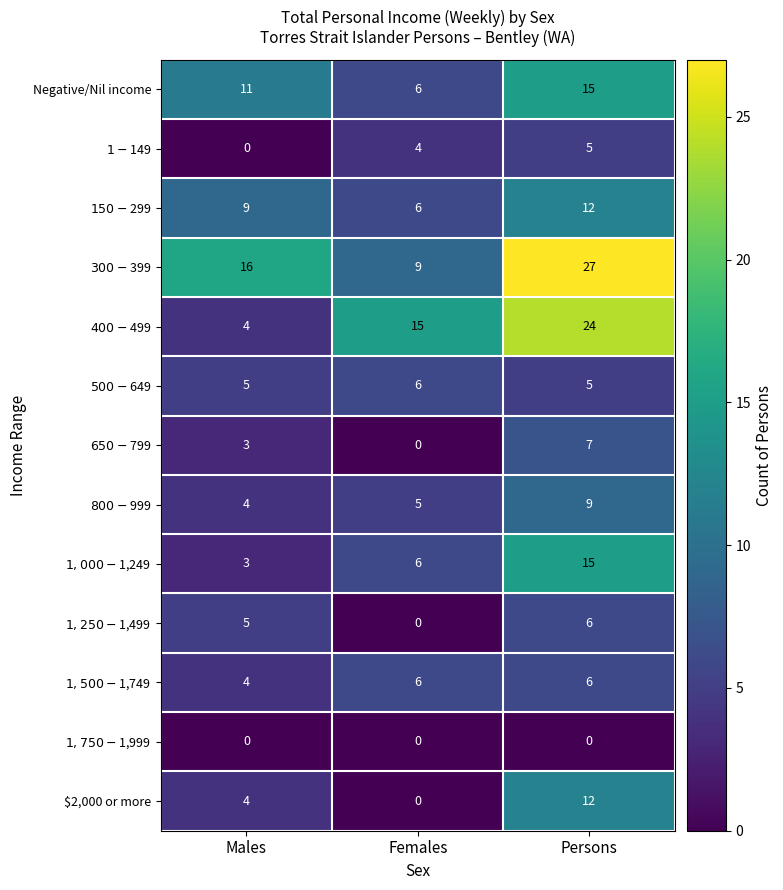

How many categories are shown in the chart?

3